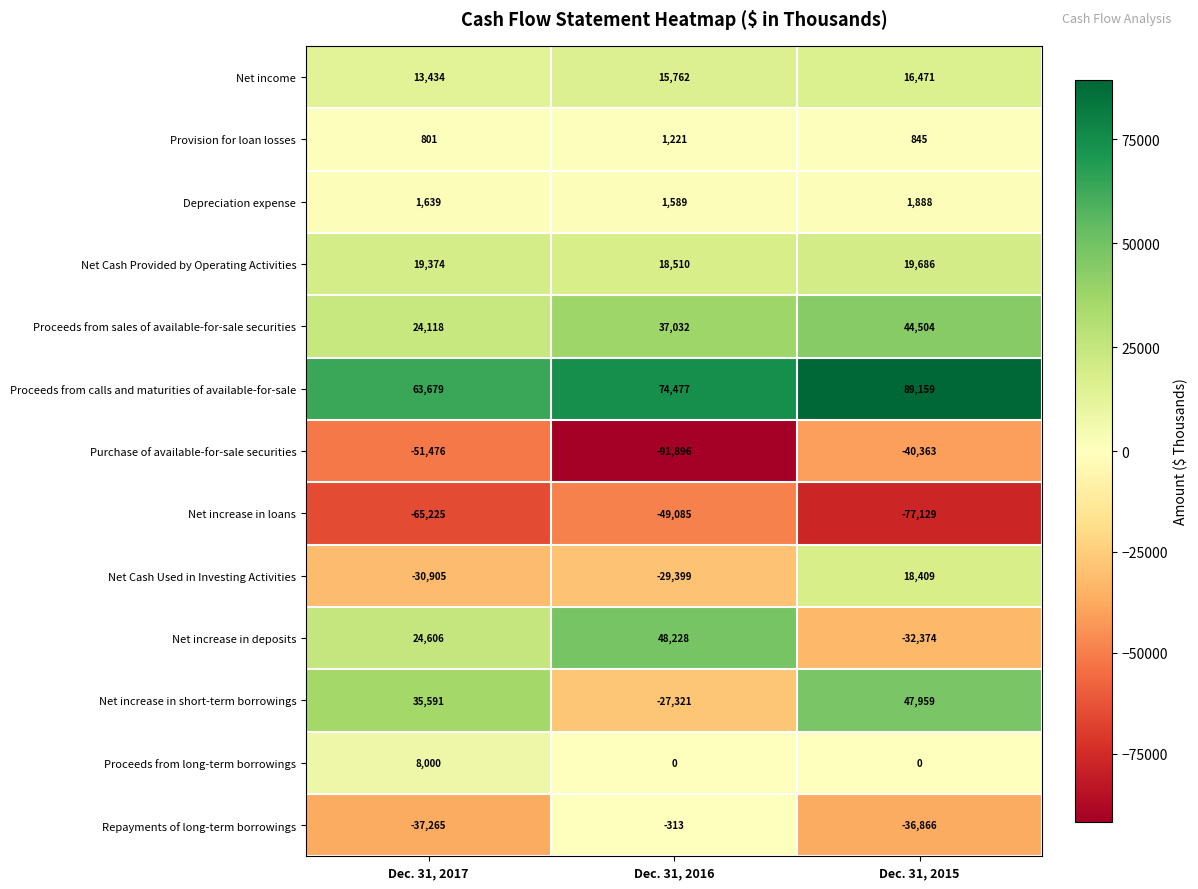

At which category is the sum across all series the highest?

Dec. 31, 2015